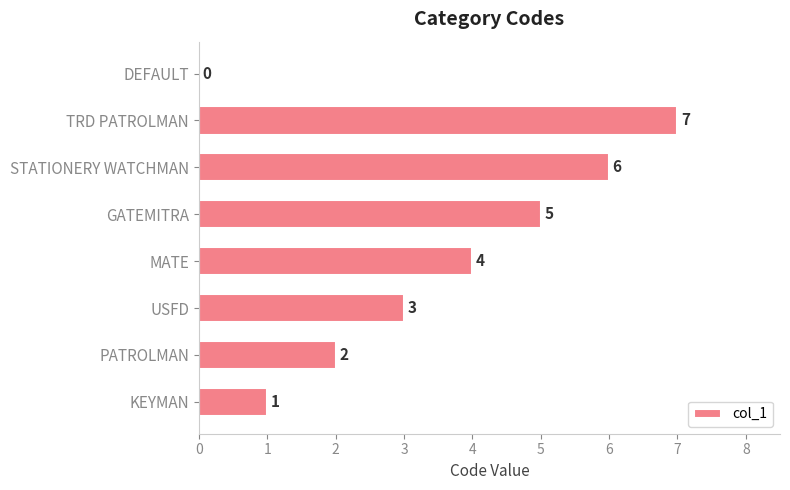

What is the change in value from KEYMAN to PATROLMAN?

+1